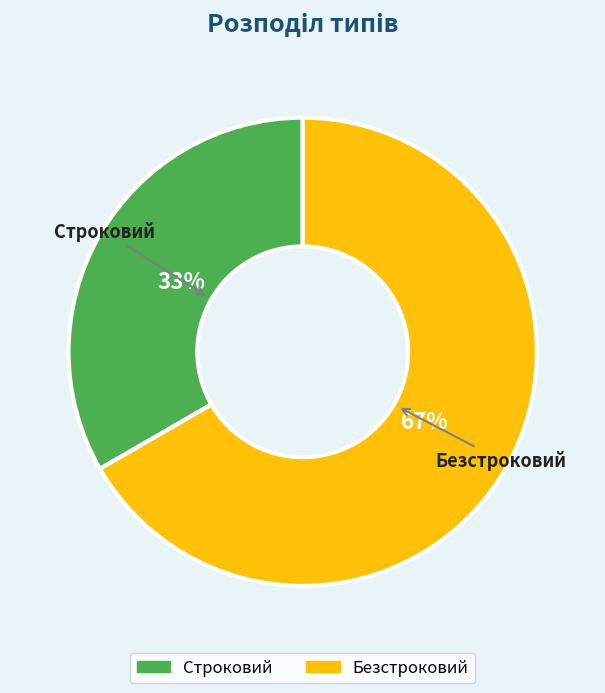

To the nearest percent, what is the average slice percentage?

50%